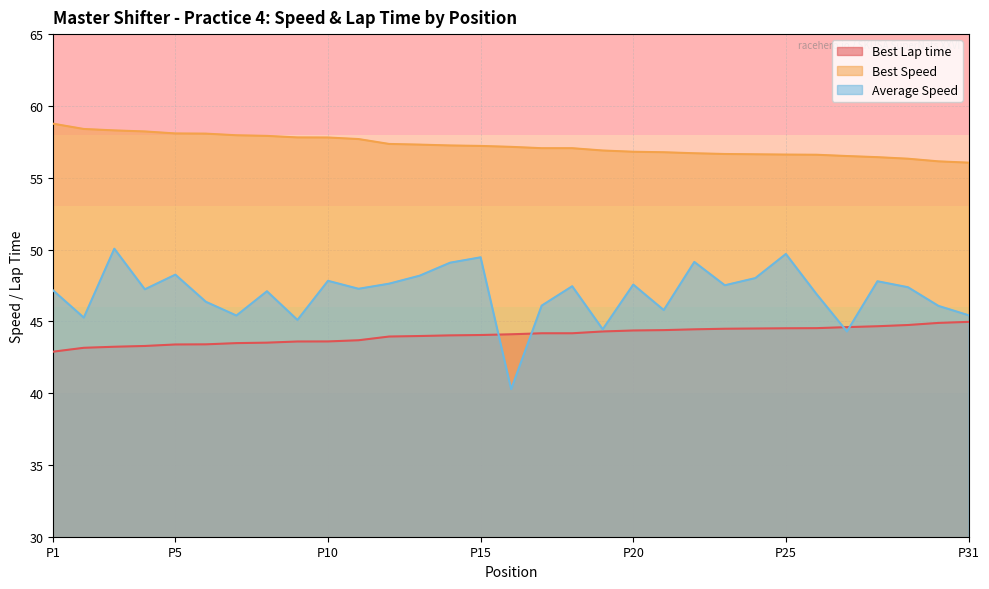

Is the value of Best Speed at 3 greater than the value of Average Speed at 4?

Yes